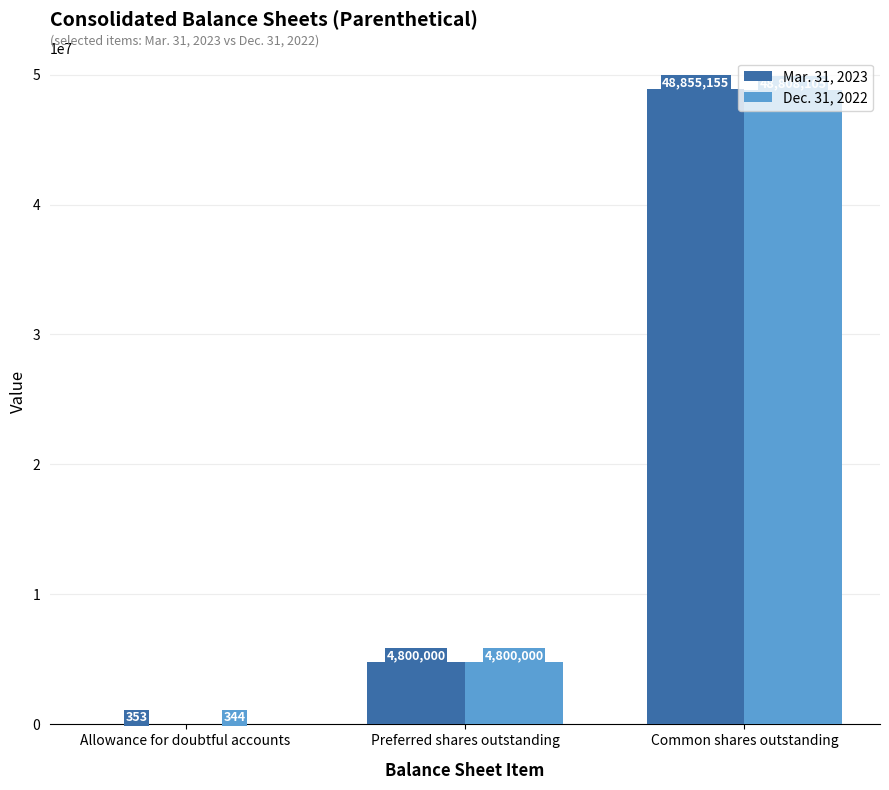

How many groups of bars are there?

3